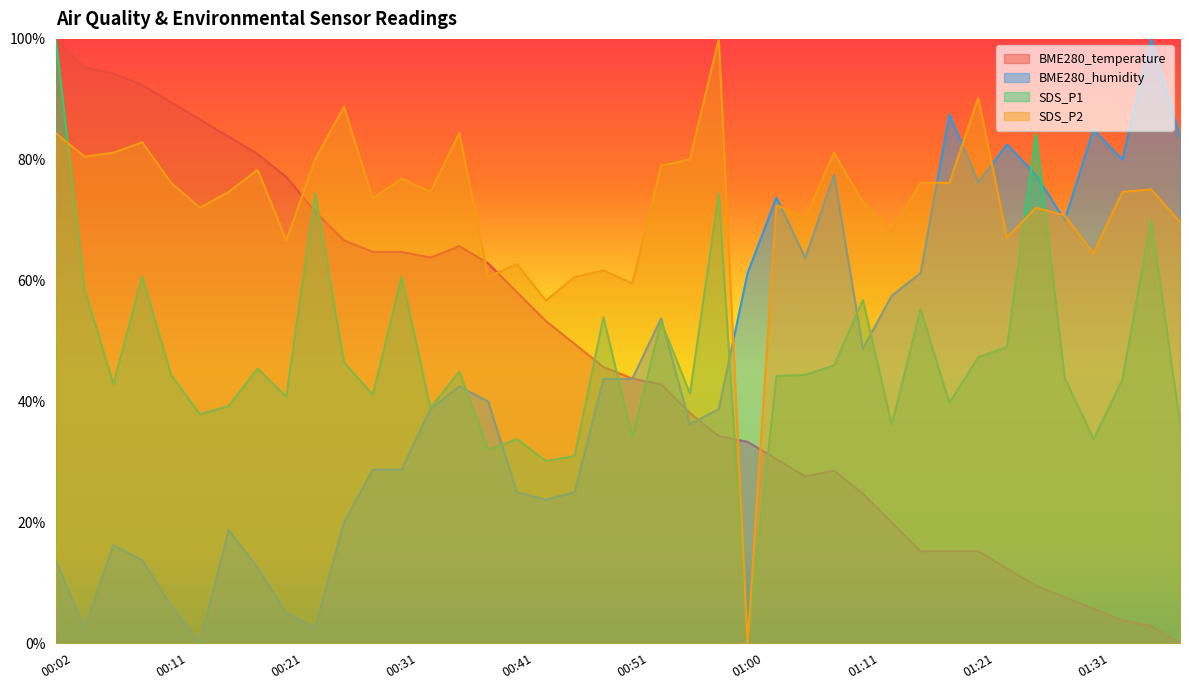

In BME280_temperature, how many points are higher than both neighbors (excluding endpoints)?

2